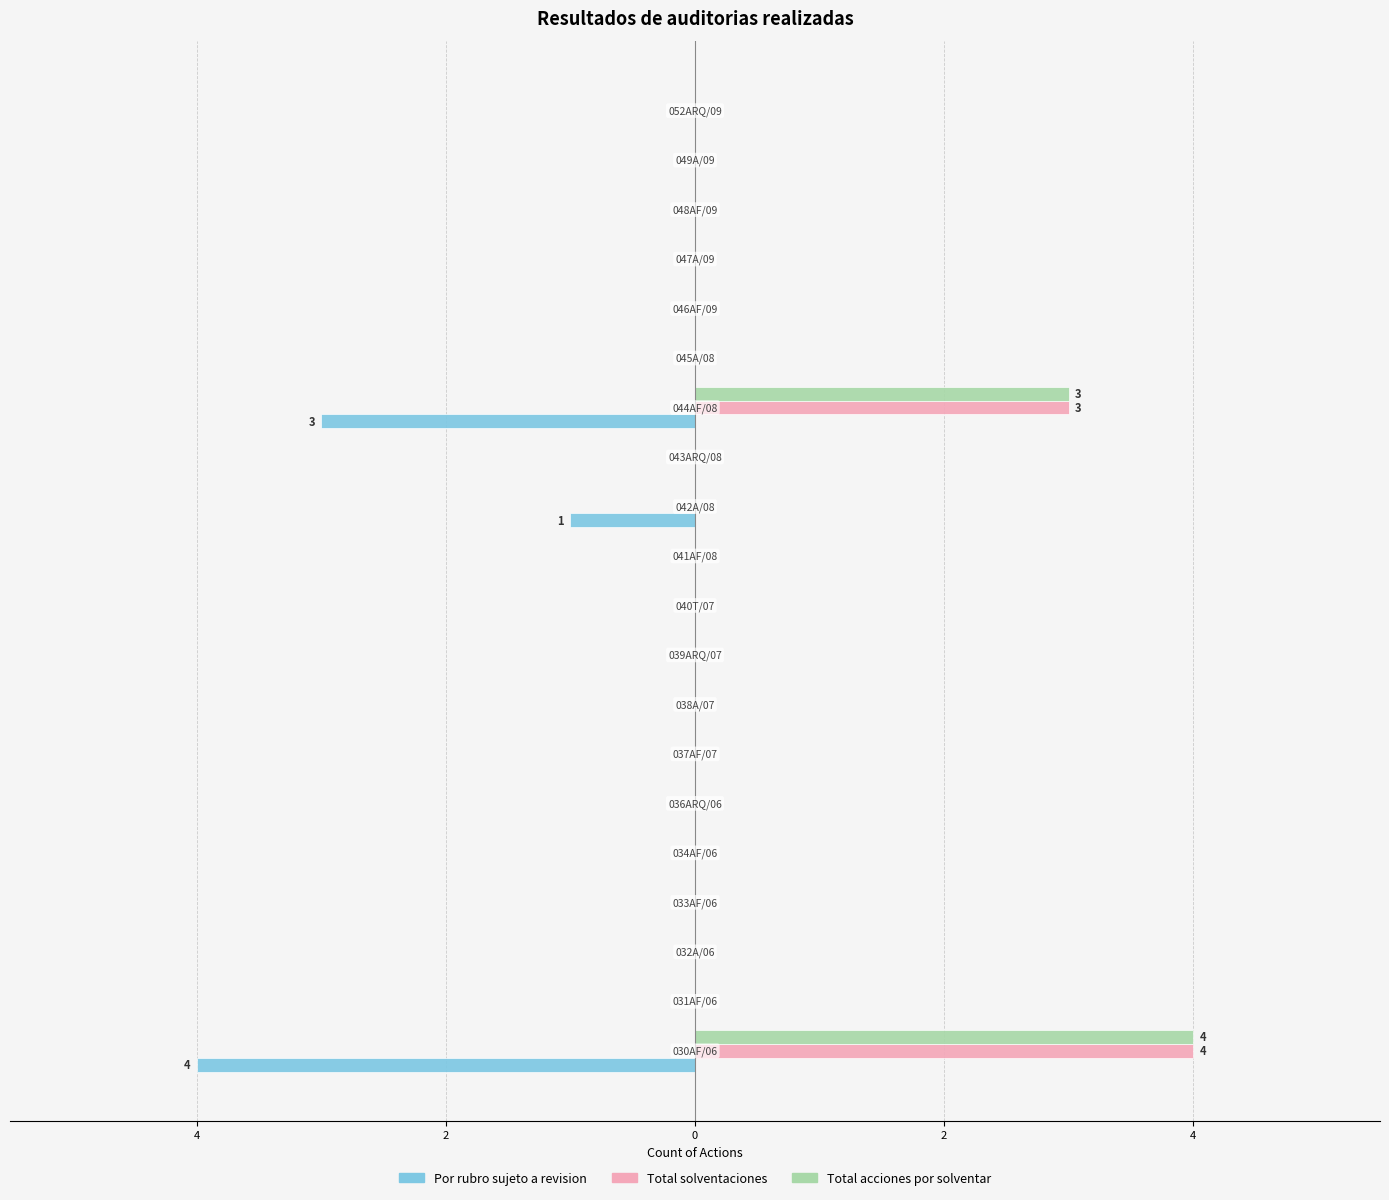

What are all the series names shown in the legend?

Por rubro sujeto a revision, Total solventaciones, Total acciones por solventar